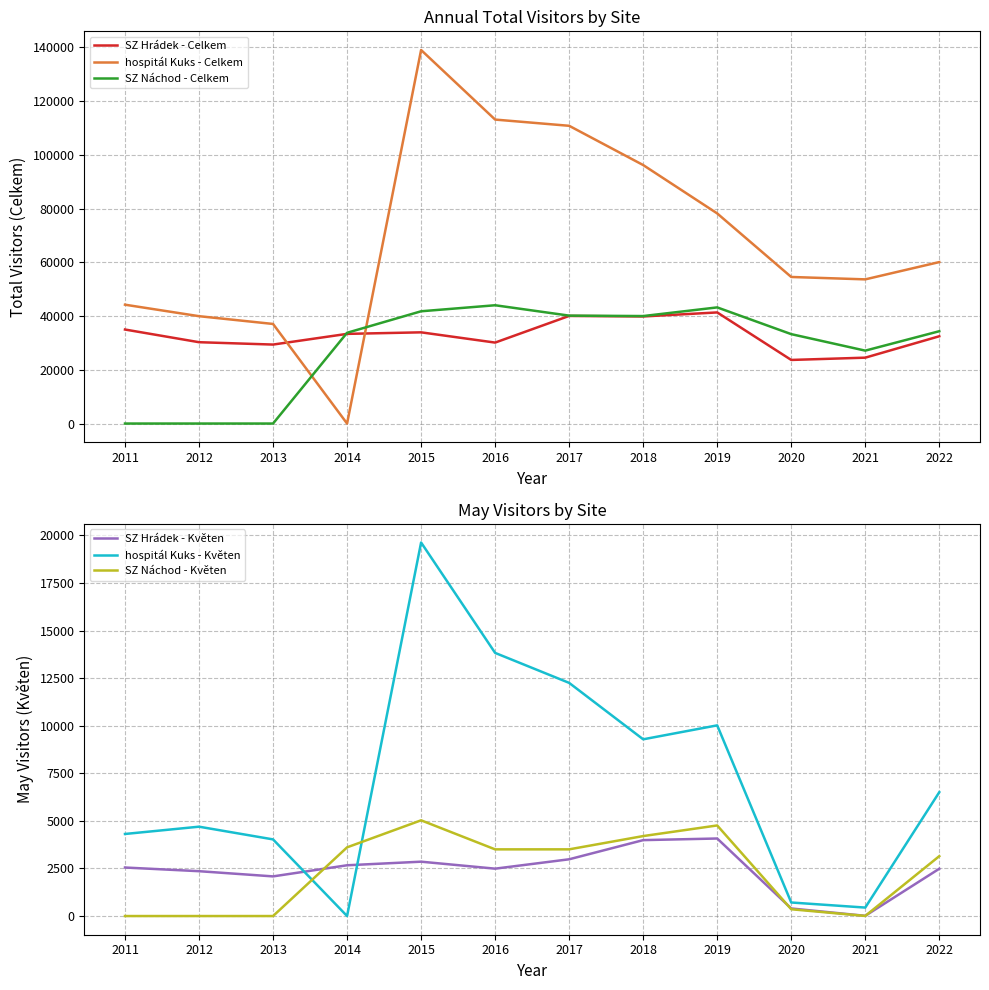

Which has a higher value, 2020 or 2018?

2018